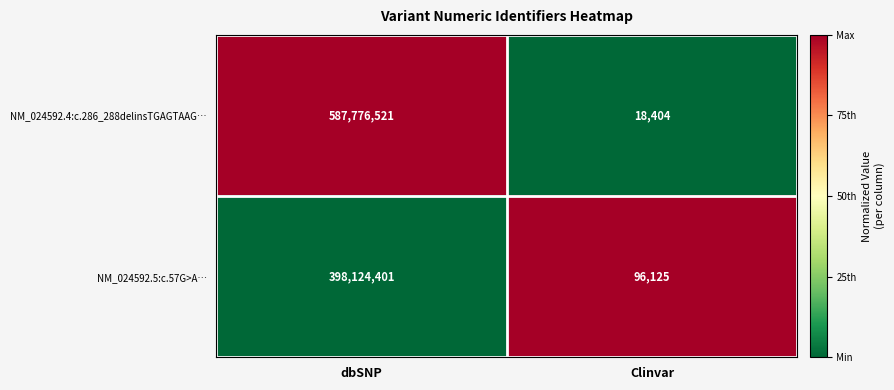

Reading left to right, transcribe all the data shown in this chart.

NM_024592.4:c.286_288delinsTGAGTAAG…: 587776521	18404
NM_024592.5:c.57G>A…: 398124401	96125